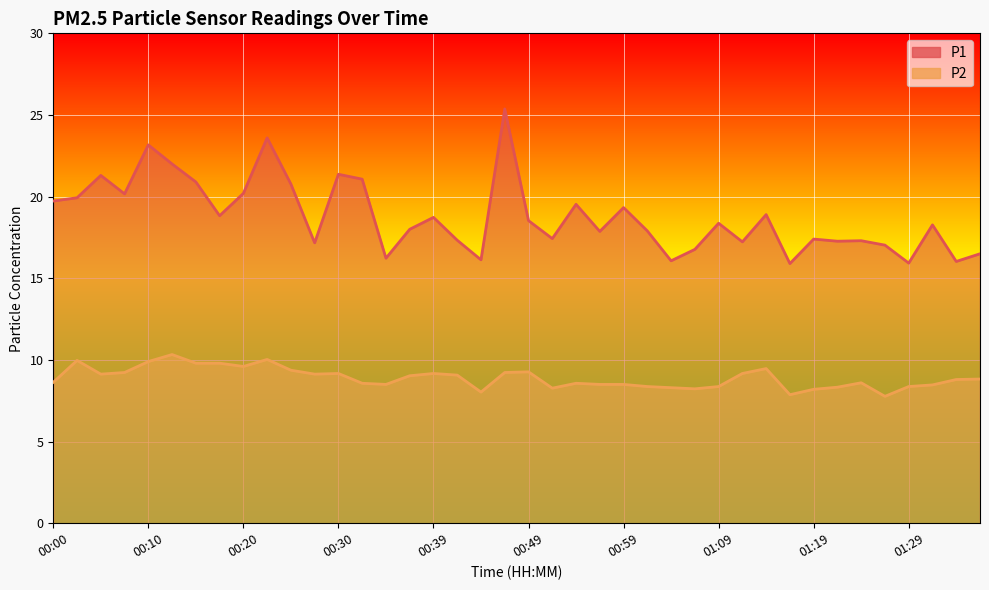

At which label does P2 reach its minimum?

01:26